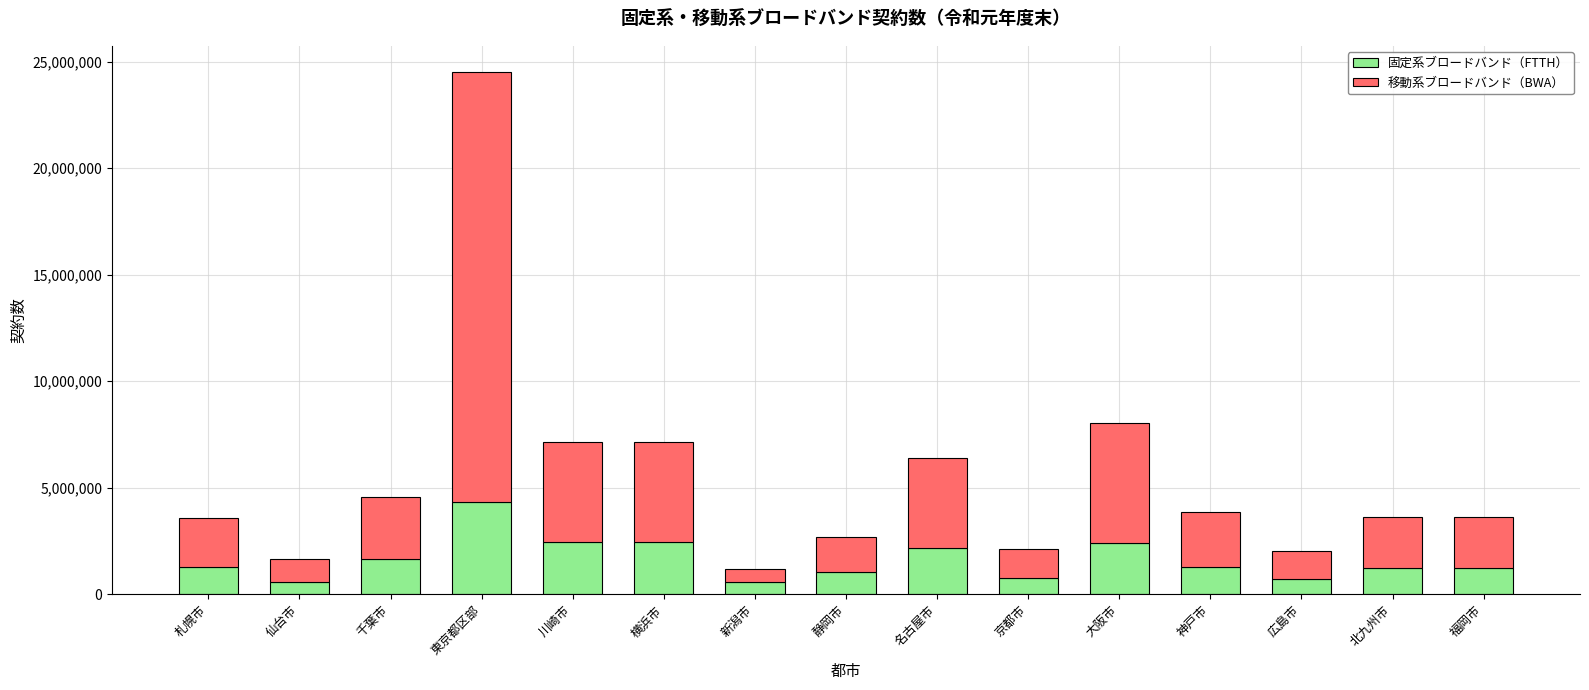

At which label does 固定系ブロードバンド（FTTH） reach its peak?

東京都区部